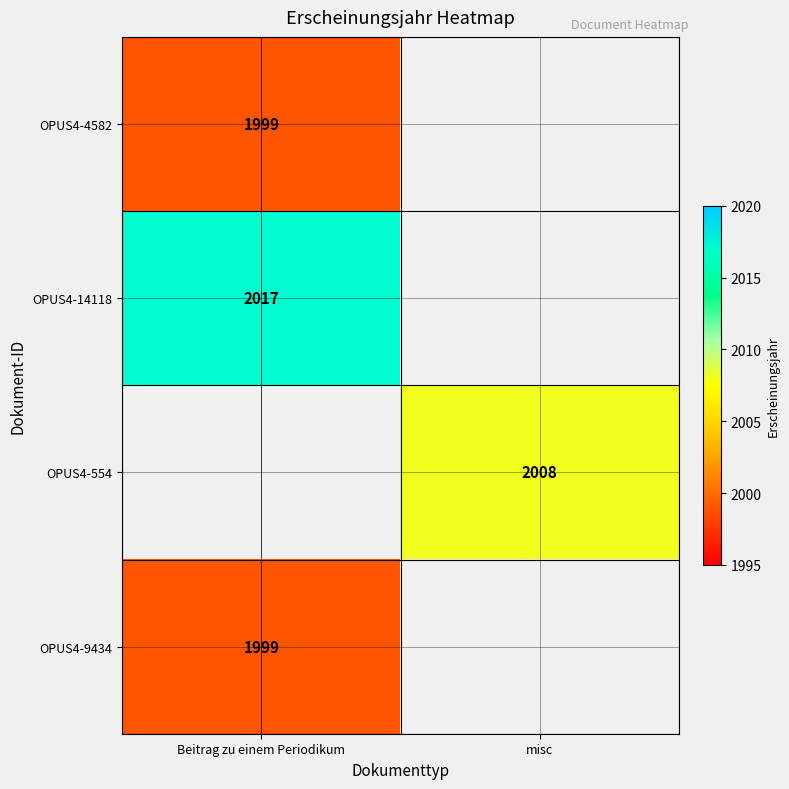

Is it true that OPUS4-4582 equals 1999 at Beitrag zu einem Periodikum?

True